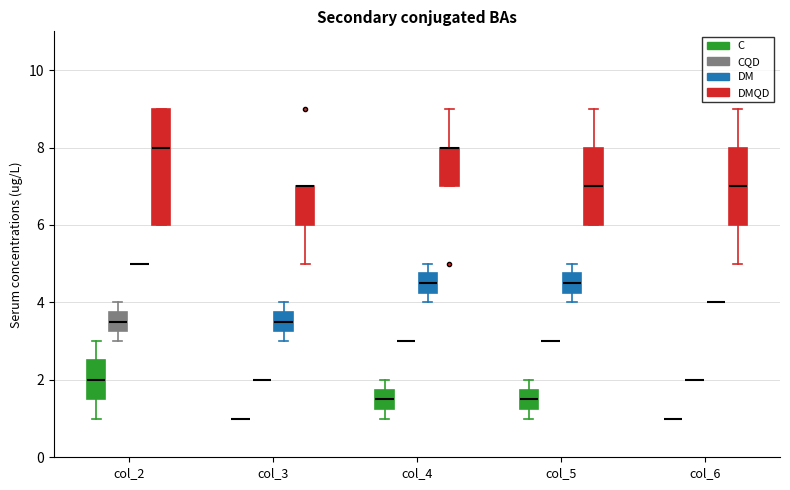

Which box is the tallest, from its lower edge to its upper edge?

col_2 (DMQD)